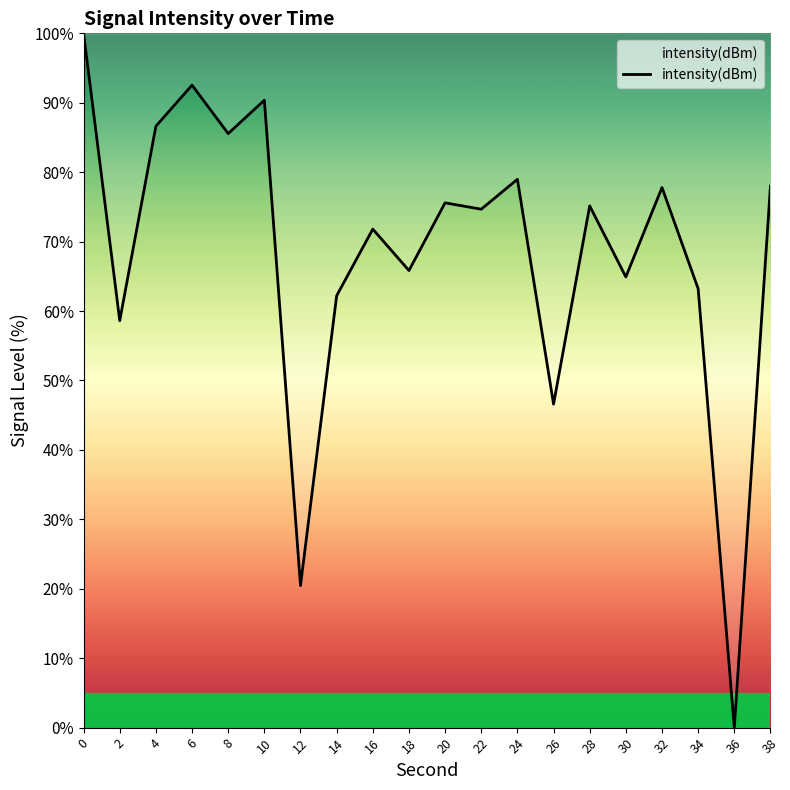

What value does the data have at 38?

78.0